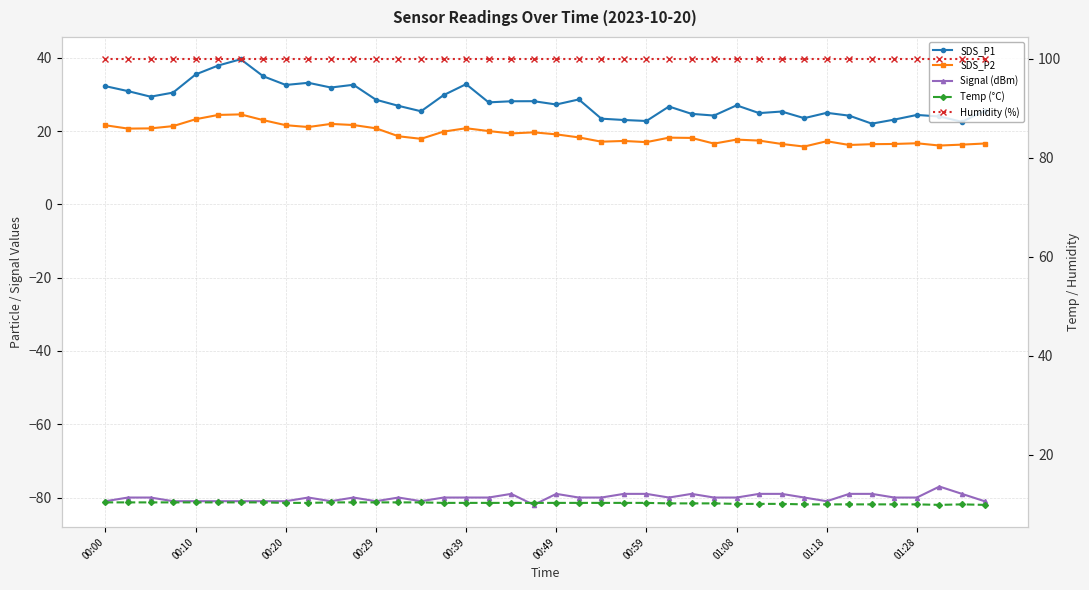

In Signal (dBm), how many points are lower than both neighbors (excluding endpoints)?

6